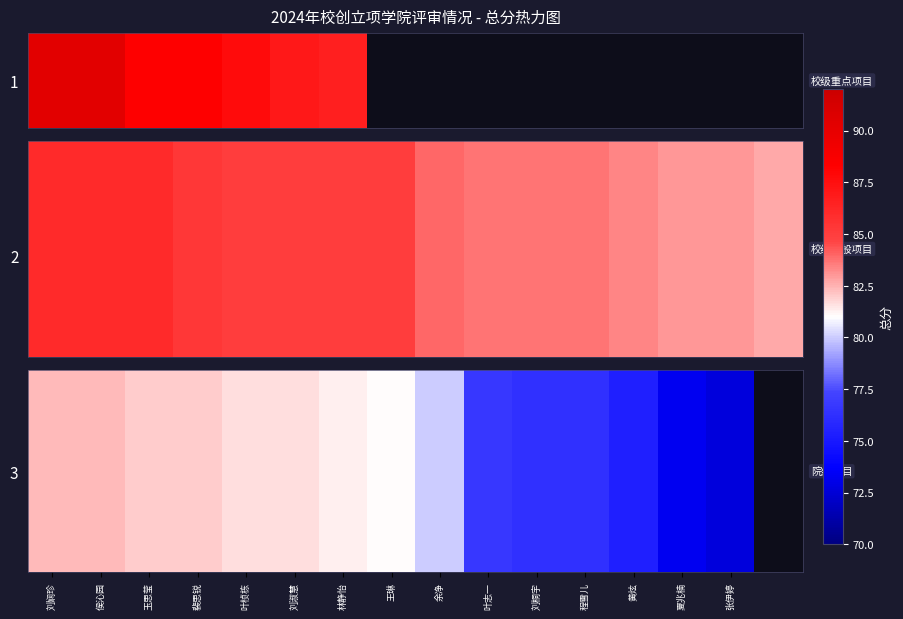

What is the spread (max minus min) of values at 刘桐宇?

7.3